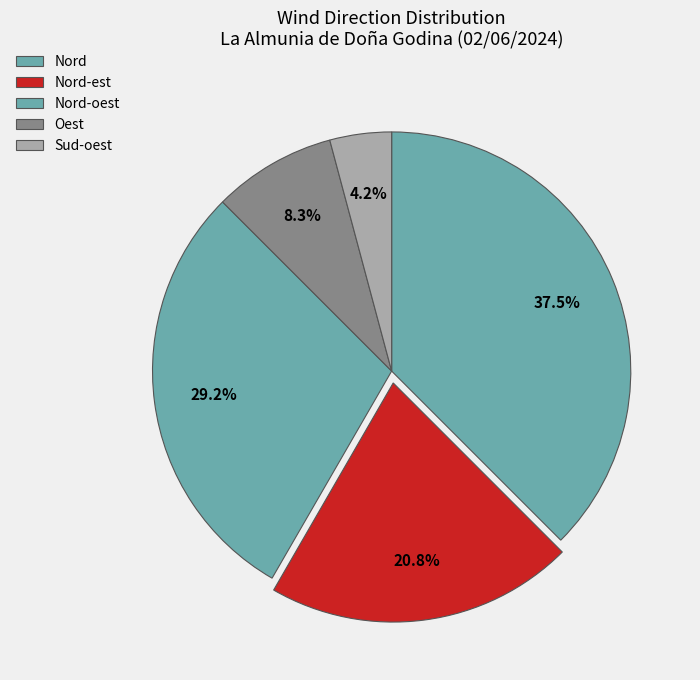

How many slices are in this pie chart?

5